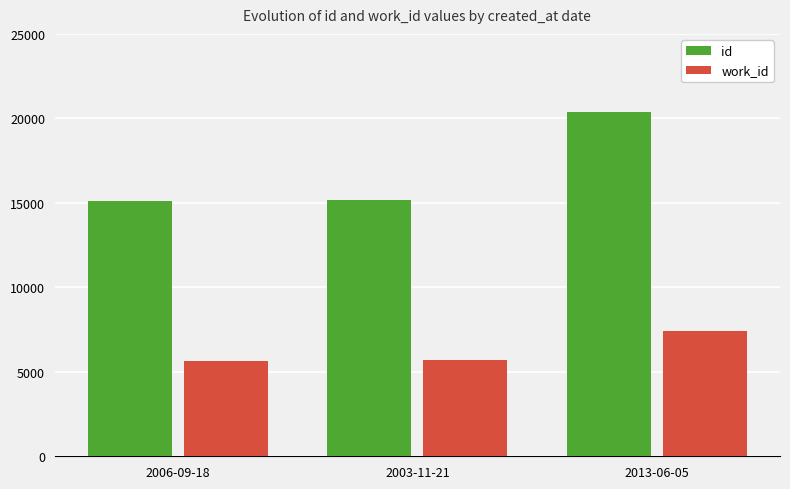

What is the value of the id bar at the 1st from the left?

15110